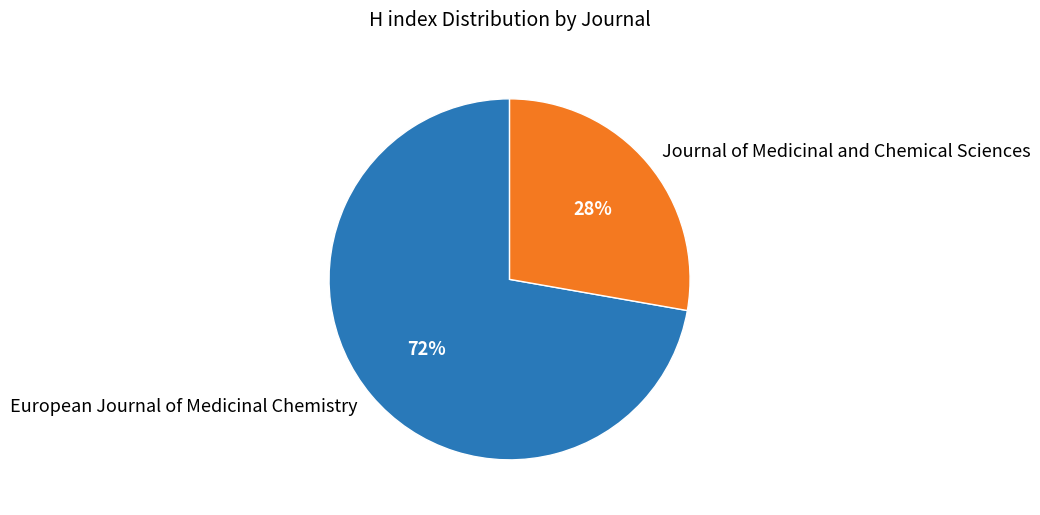

Approximately how many times larger is the value at European Journal of Medicinal Chemistry compared to Journal of Medicinal and Chemical Sciences?

2.6